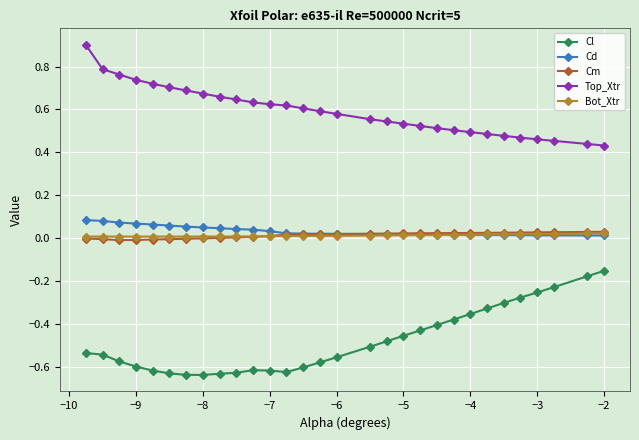

What are all the series names shown in the legend?

Cl, Cd, Cm, Top_Xtr, Bot_Xtr